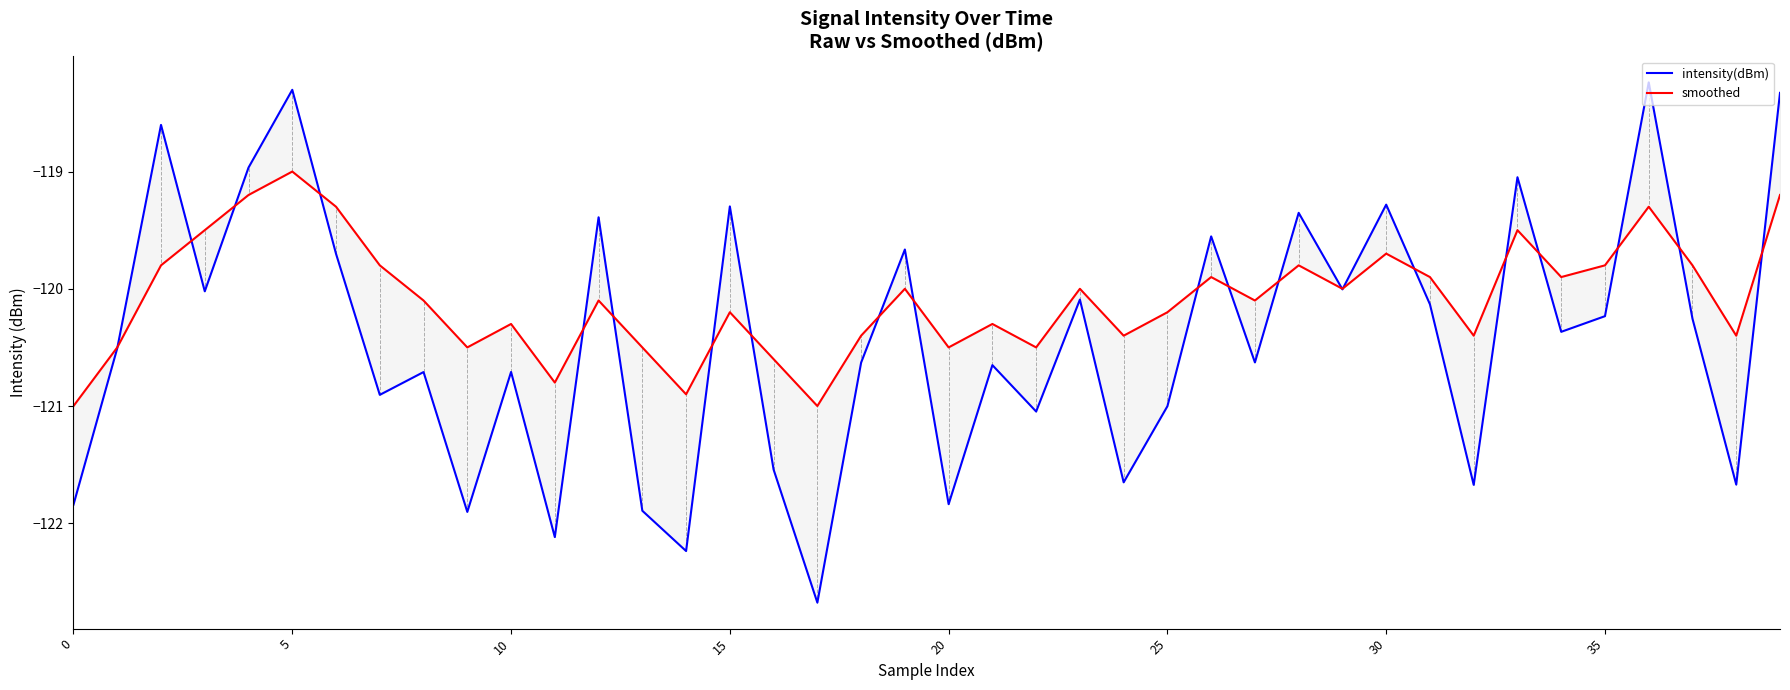

What is the label of the 11th point from the left?

10